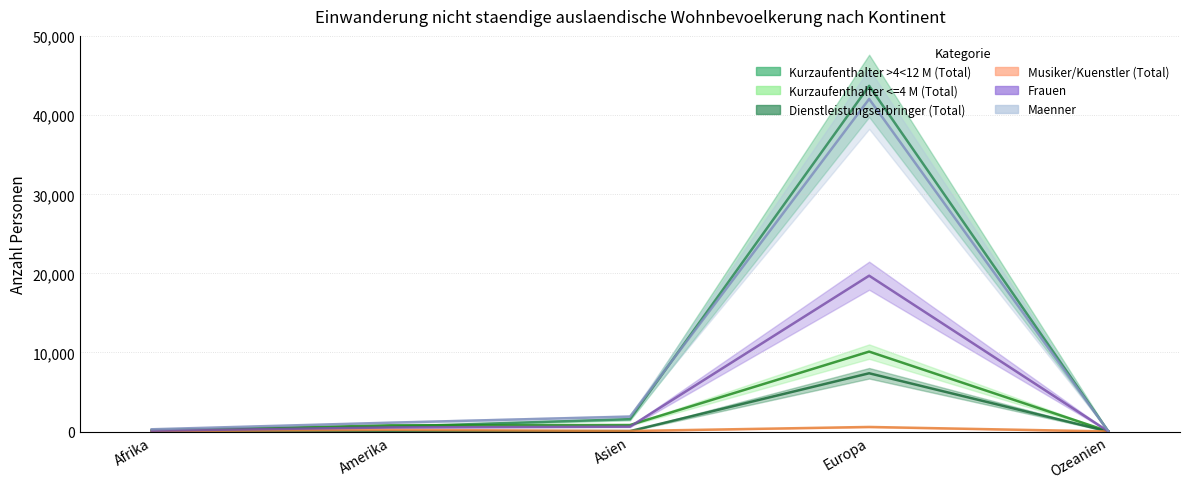

What is the total value across all series at Amerika?

3272